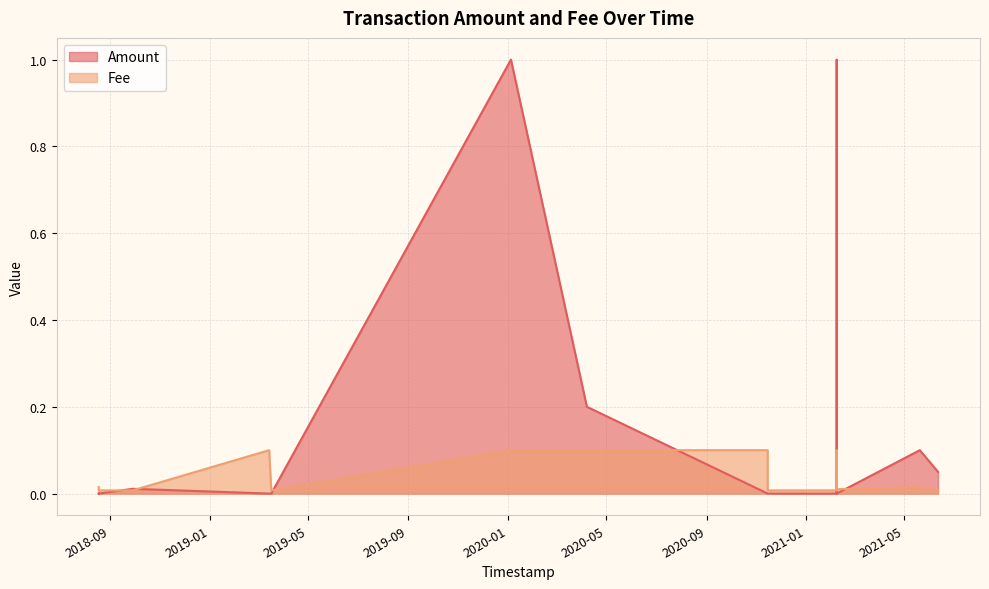

Rank the series by their average value, from lowest to highest.

Fee, Amount